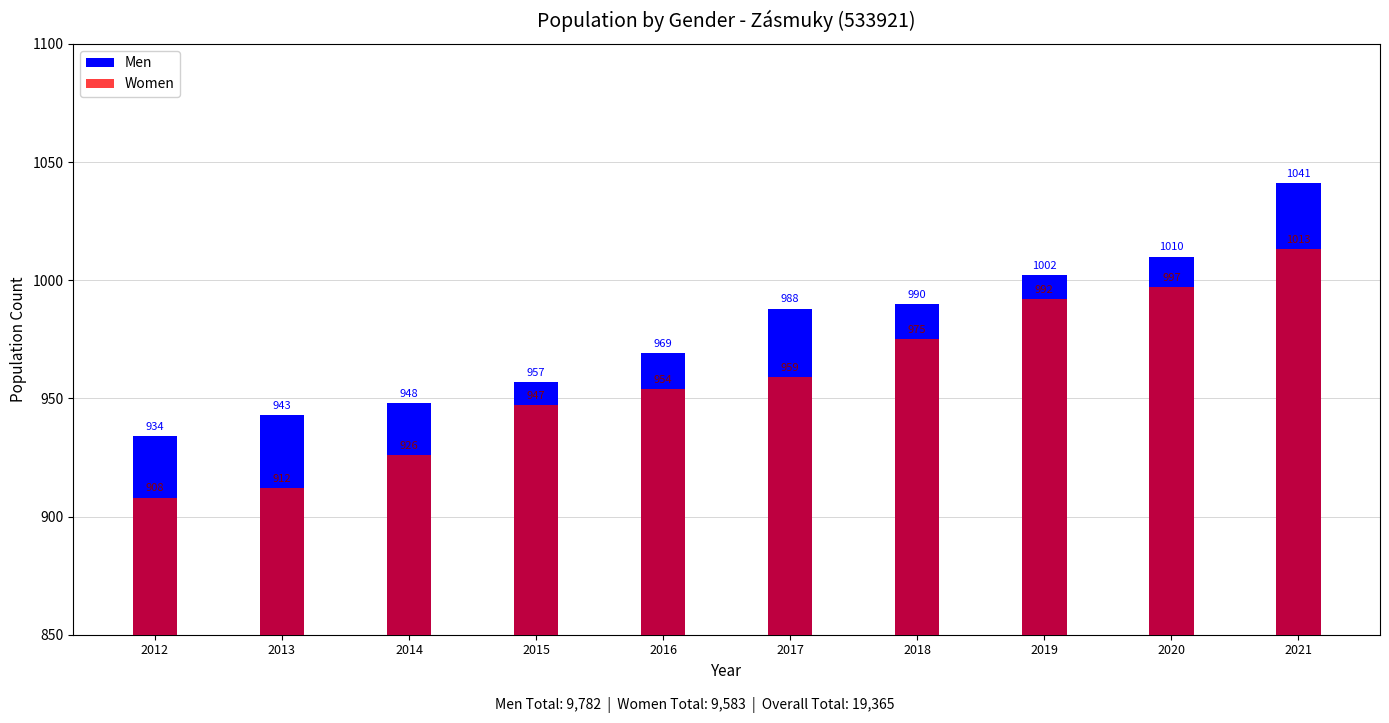

Does the chart contain stacked bars?

No